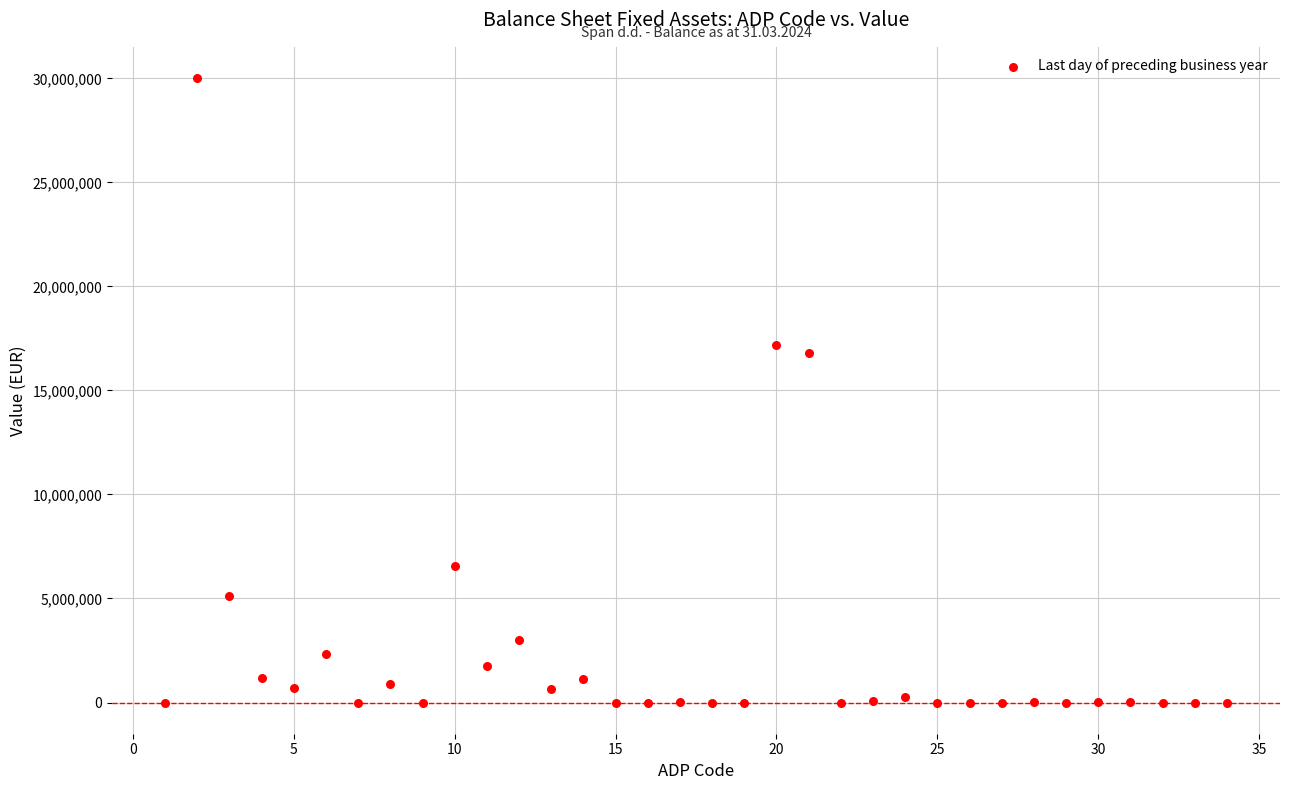

What is the range of Y values (max minus min)?

30014430